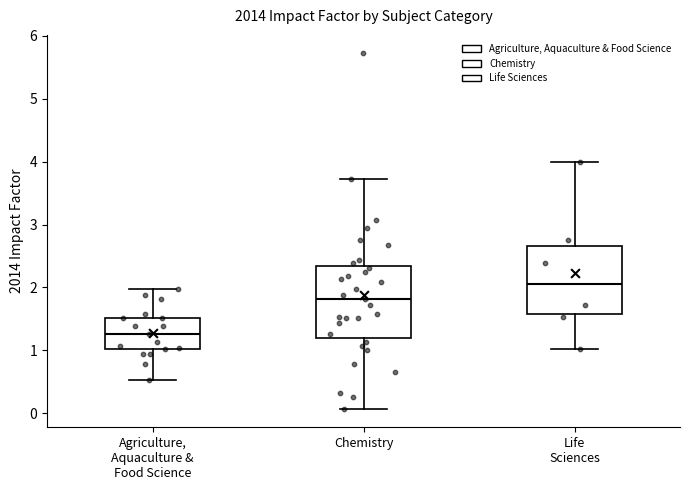

Reading left to right, transcribe this box plot: for each box, give where its median line is, the range the box spans, and where its two whiskers end, as read against the y-axis. The values are not printed on the chart, so give them approximately, as read against the axis.

Agriculture, Aquaculture & Food Science: median 1.3, box 1.0 to 1.5, whiskers 0.5 to 2.0
Chemistry: median 1.8, box 1.2 to 2.3, whiskers 0.1 to 3.7
Life Sciences: median 2.1, box 1.6 to 2.7, whiskers 1.0 to 4.0